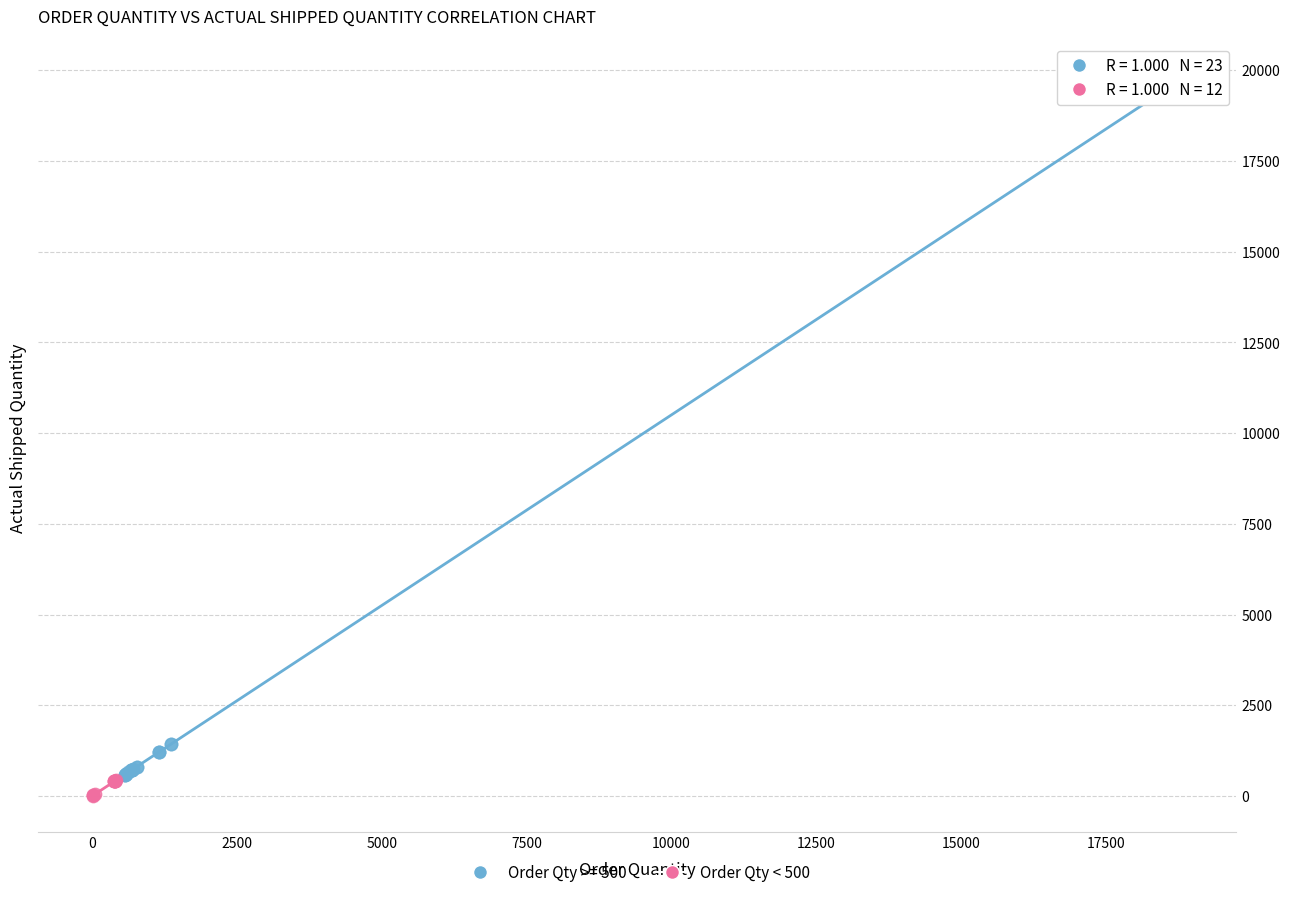

Which series contains the highest Y value?

Order Qty >= 500